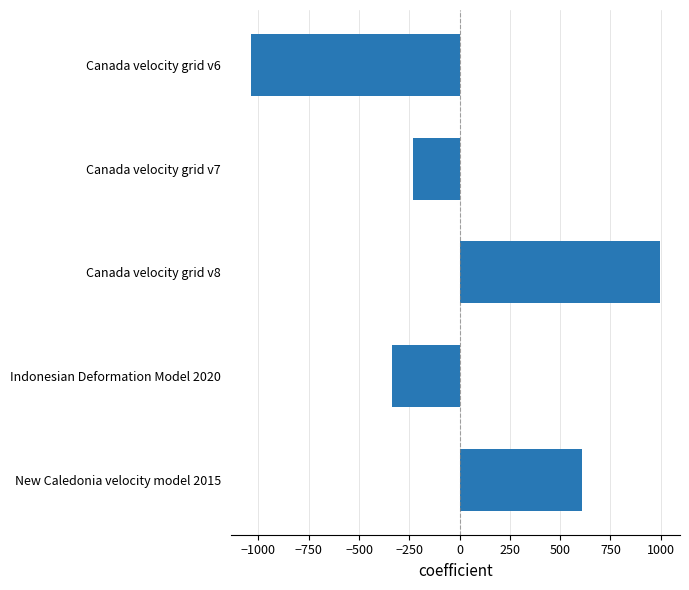

At which category does the chart reach its minimum across all series?

Canada velocity grid v6